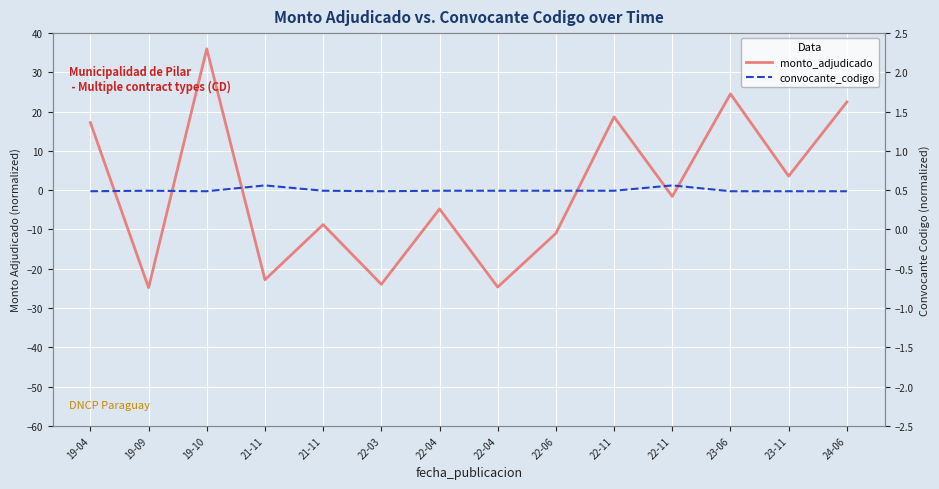

Count the number of data series in this chart.

3